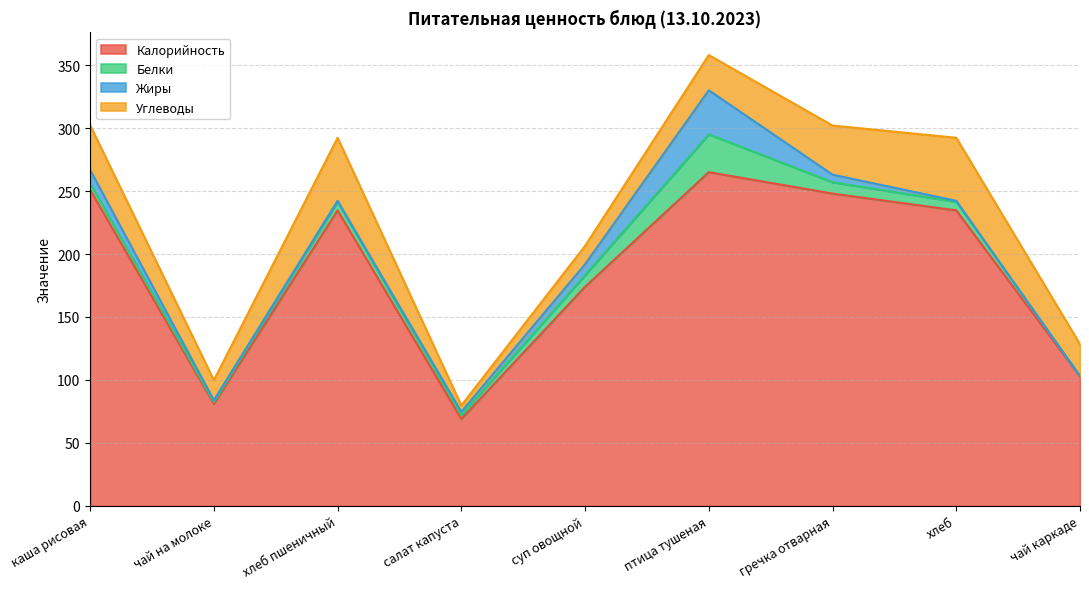

At which category is the sum across all series the highest?

птица тушеная